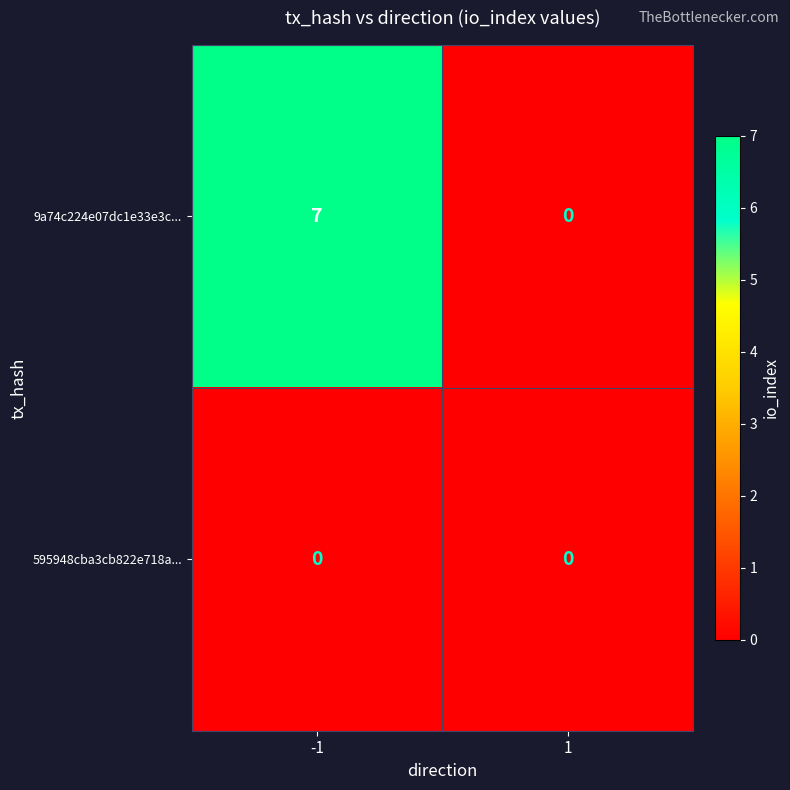

What is the sum of the 9a74c224e07dc1e33e3c... values at 1 and -1?

7